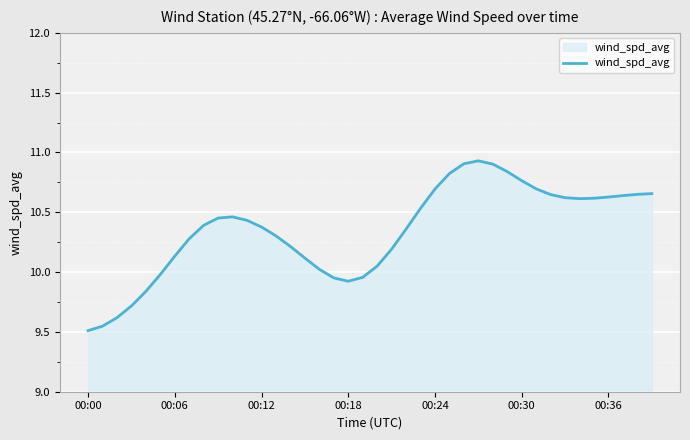

How many values exceed 10?

31